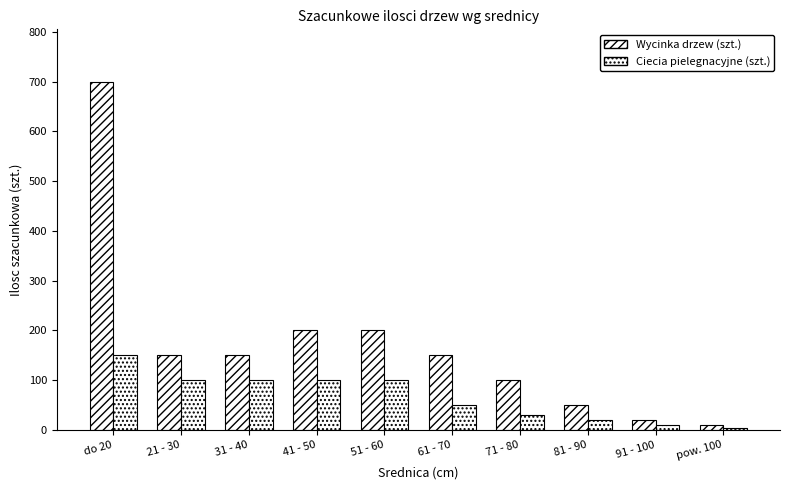

What is the total value across all series at 91 - 100?

30